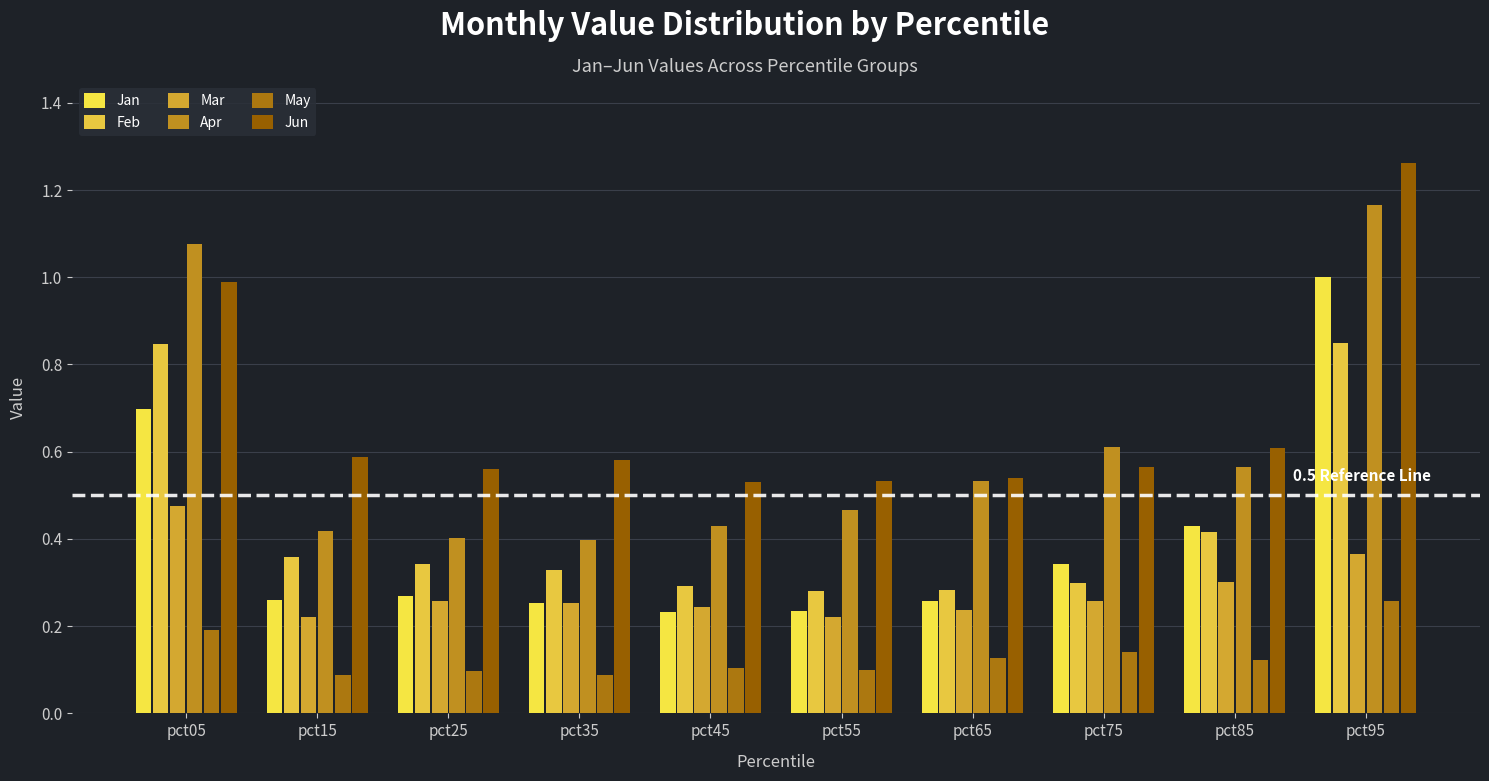

Which series has the largest total across all categories?

Jun